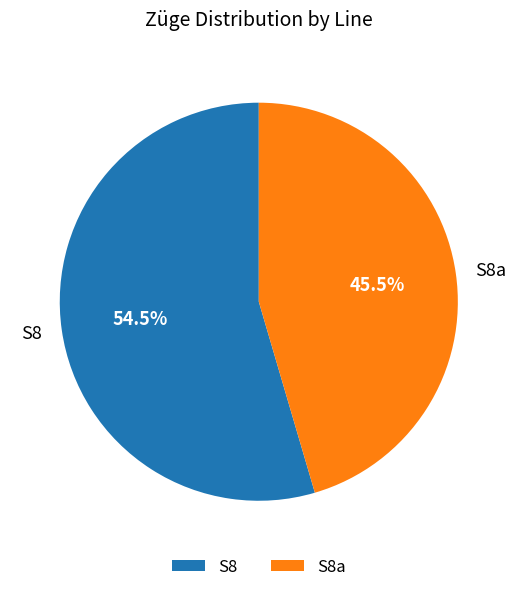

Which has a higher value, S8a or S8?

S8